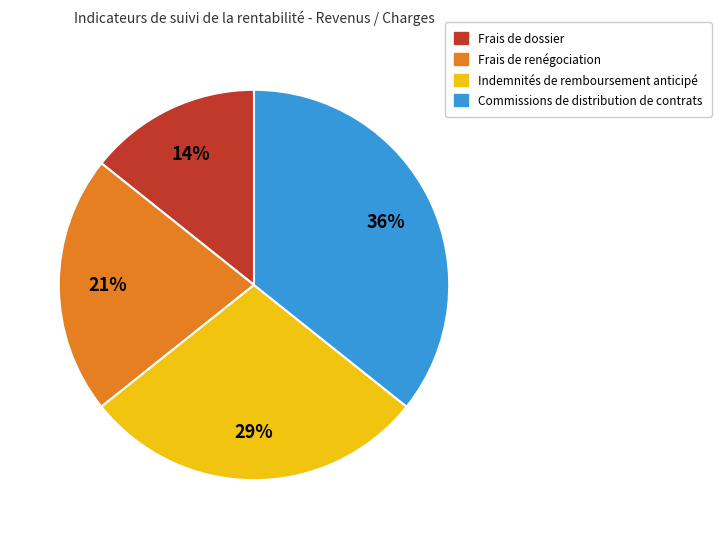

What is the ratio of the value at Commissions de distribution de contrats to the value at Frais de renégociation?

1.7